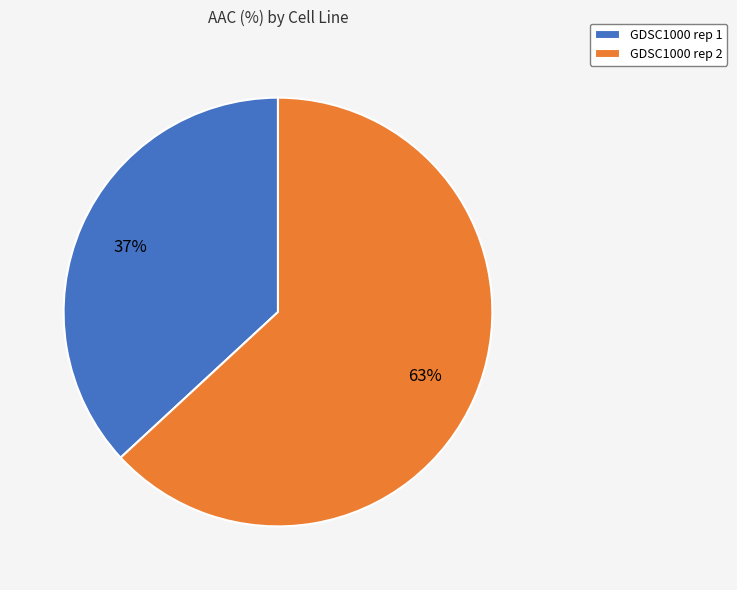

Does any single category account for the majority?

Yes